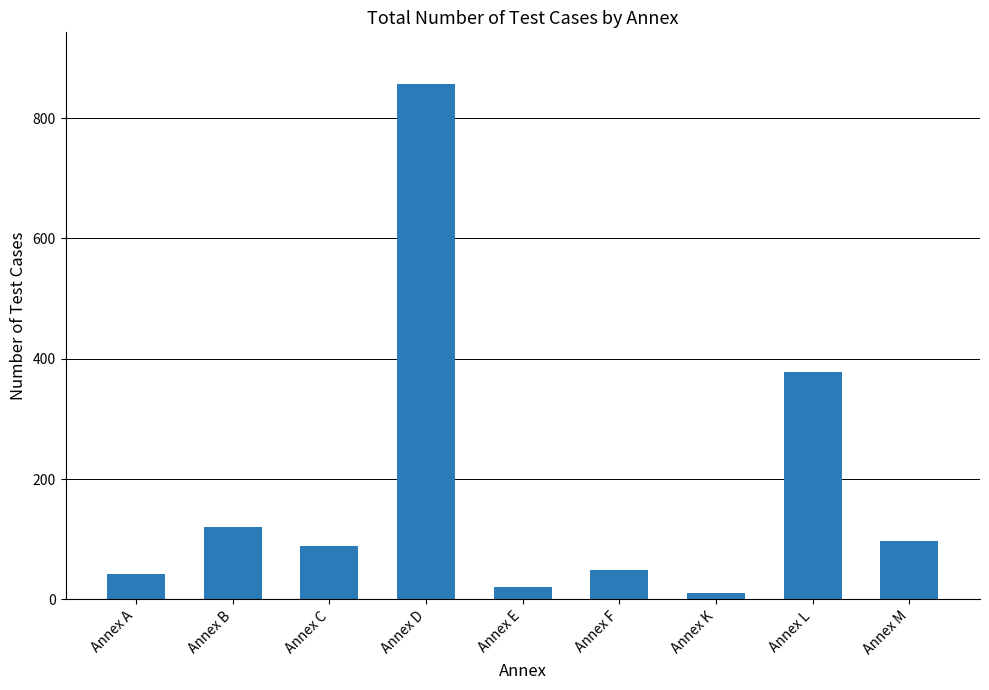

Is it true that the value at Annex B is 198?

False